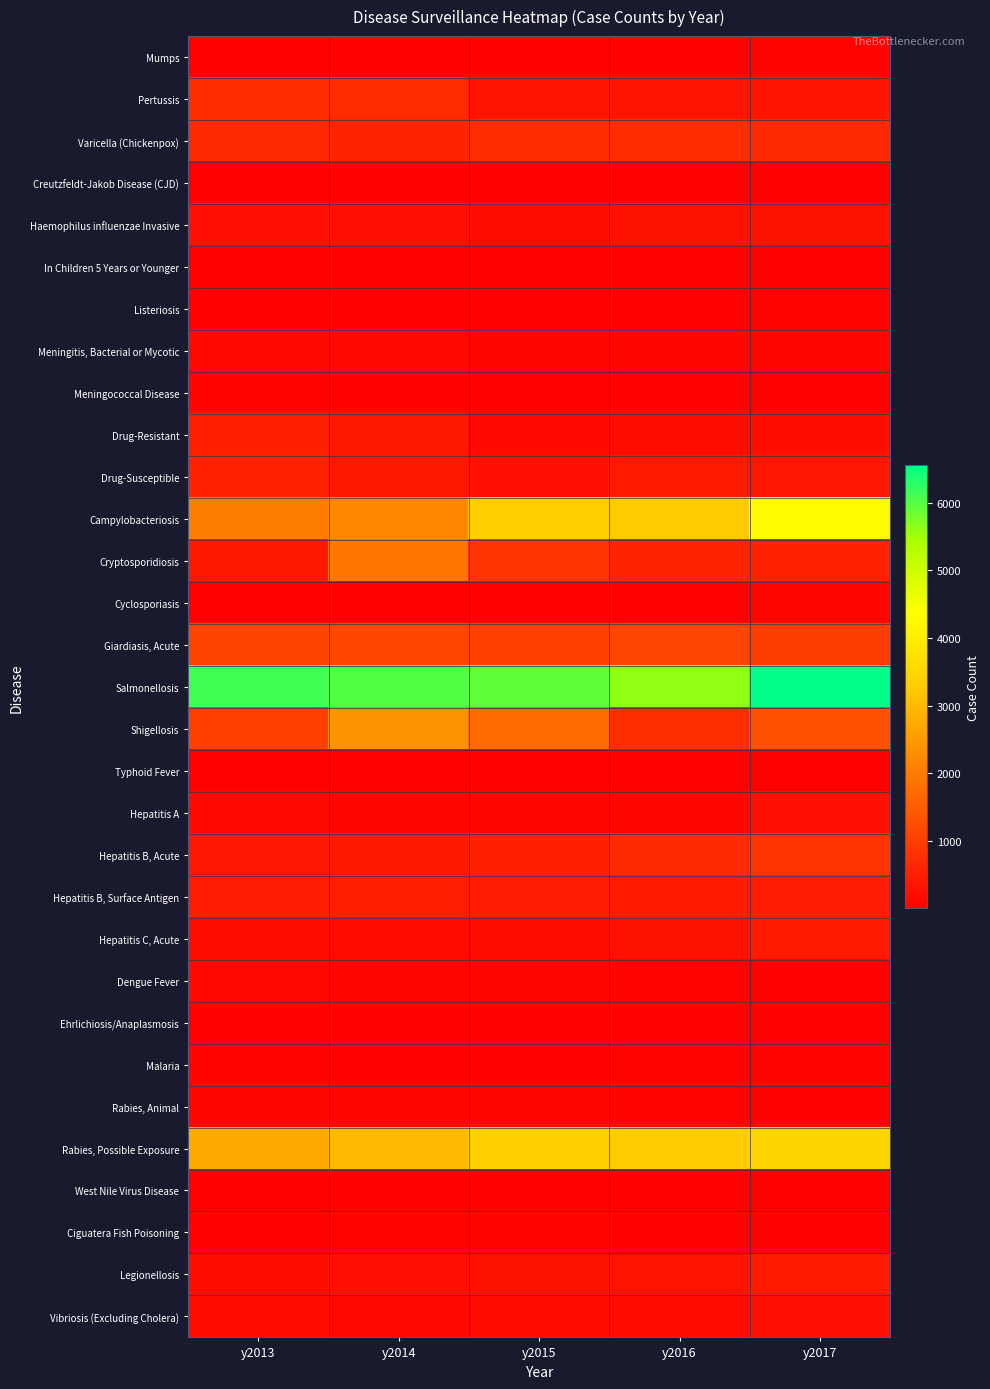

Reading left to right, list all the values displayed in this chart.

Mumps: y2013=1	y2014=1	y2015=10	y2016=16	y2017=74
Pertussis: y2013=732	y2014=719	y2015=339	y2016=334	y2017=358
Varicella (Chickenpox): y2013=659	y2014=570	y2015=740	y2016=733	y2017=656
Creutzfeldt-Jakob Disease (CJD): y2013=20	y2014=24	y2015=28	y2016=20	y2017=33
Haemophilus influenzae Invasive: y2013=273	y2014=259	y2015=239	y2016=299	y2017=286
In Children 5 Years or Younger: y2013=23	y2014=33	y2015=37	y2016=35	y2017=36
Listeriosis: y2013=41	y2014=49	y2015=42	y2016=43	y2017=54
Meningitis, Bacterial or Mycotic: y2013=153	y2014=132	y2015=122	y2016=112	y2017=110
Meningococcal Disease: y2013=58	y2014=50	y2015=23	y2016=18	y2017=21
Drug-Resistant: y2013=537	y2014=391	y2015=167	y2016=207	y2017=251
Drug-Susceptible: y2013=552	y2014=401	y2015=264	y2016=412	y2017=373
Campylobacteriosis: y2013=2027	y2014=2195	y2015=3351	y2016=3262	y2017=4319
Cryptosporidiosis: y2013=409	y2014=1905	y2015=856	y2016=582	y2017=556
Cyclosporiasis: y2013=47	y2014=33	y2015=32	y2016=37	y2017=113
Giardiasis, Acute: y2013=1114	y2014=1165	y2015=1038	y2016=1128	y2017=997
Salmonellosis: y2013=6127	y2014=6014	y2015=5915	y2016=5608	y2017=6554
Shigellosis: y2013=1018	y2014=2396	y2015=1737	y2016=753	y2017=1307
Typhoid Fever: y2013=11	y2014=13	y2015=6	y2016=12	y2017=20
Hepatitis A: y2013=133	y2014=107	y2015=122	y2016=122	y2017=277
Hepatitis B, Acute: y2013=375	y2014=408	y2015=519	y2016=709	y2017=845
Hepatitis B, Surface Antigen: y2013=482	y2014=510	y2015=476	y2016=447	y2017=465
Hepatitis C, Acute: y2013=220	y2014=183	y2015=210	y2016=301	y2017=434
Dengue Fever: y2013=160	y2014=92	y2015=79	y2016=62	y2017=26
Ehrlichiosis/Anaplasmosis: y2013=23	y2014=36	y2015=24	y2016=34	y2017=27
Malaria: y2013=54	y2014=52	y2015=40	y2016=62	y2017=58
Rabies, Animal: y2013=103	y2014=94	y2015=83	y2016=59	y2017=25
Rabies, Possible Exposure: y2013=2721	y2014=2995	y2015=3364	y2016=3302	y2017=3478
West Nile Virus Disease: y2013=7	y2014=17	y2015=13	y2016=8	y2017=6
Ciguatera Fish Poisoning: y2013=49	y2014=63	y2015=56	y2016=33	y2017=27
Legionellosis: y2013=250	y2014=280	y2015=306	y2016=328	y2017=435
Vibriosis (Excluding Cholera): y2013=191	y2014=166	y2015=196	y2016=187	y2017=274